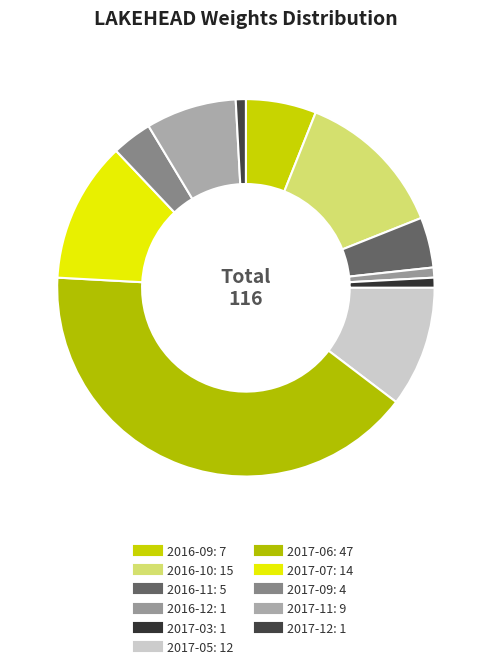

How many segments does this pie chart have?

11